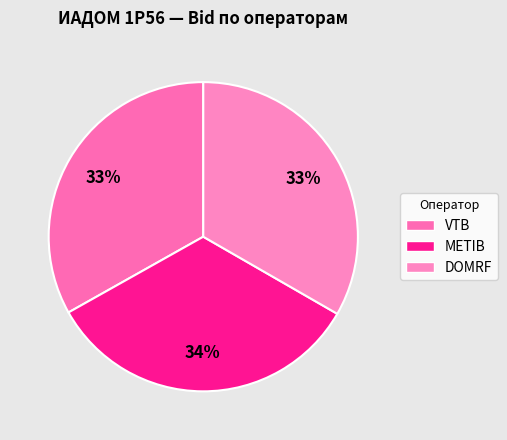

Is there any slice that represents more than half of the pie?

No